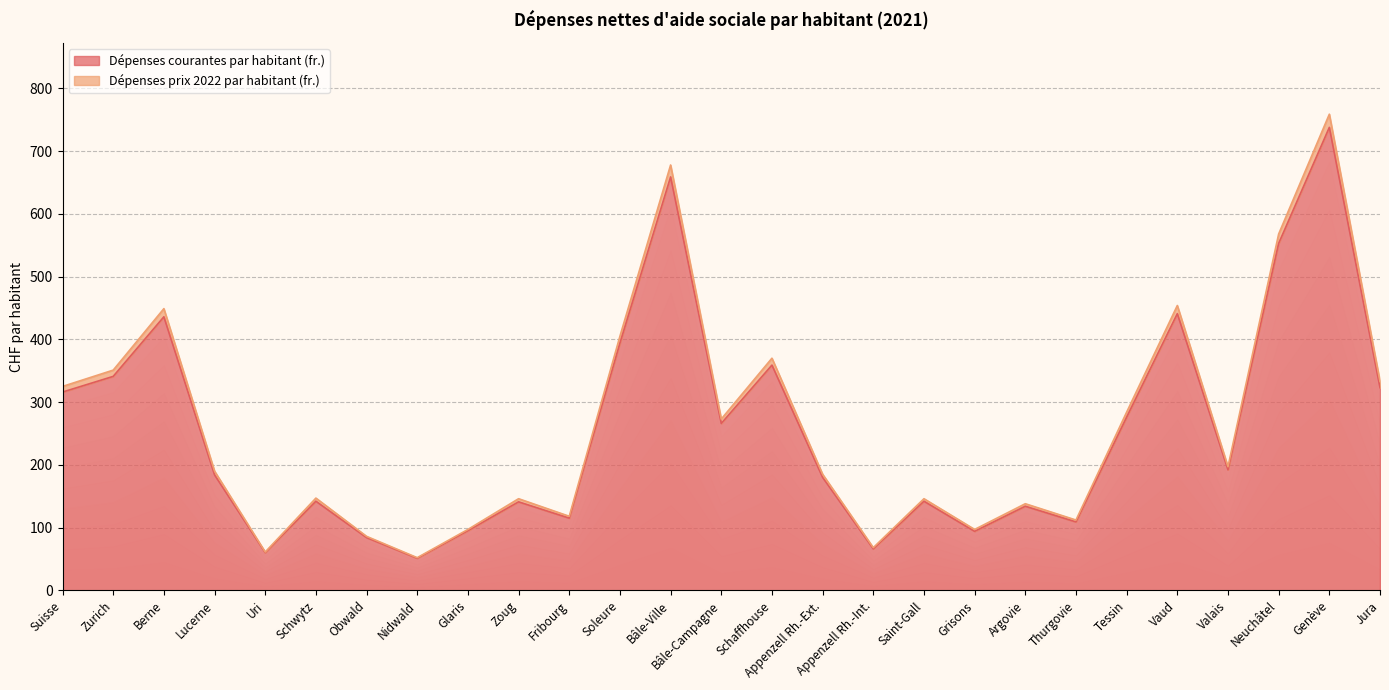

At Grisons, list the series in order from largest to smallest.

Dépenses prix 2022 par habitant (fr.), Dépenses courantes par habitant (fr.)